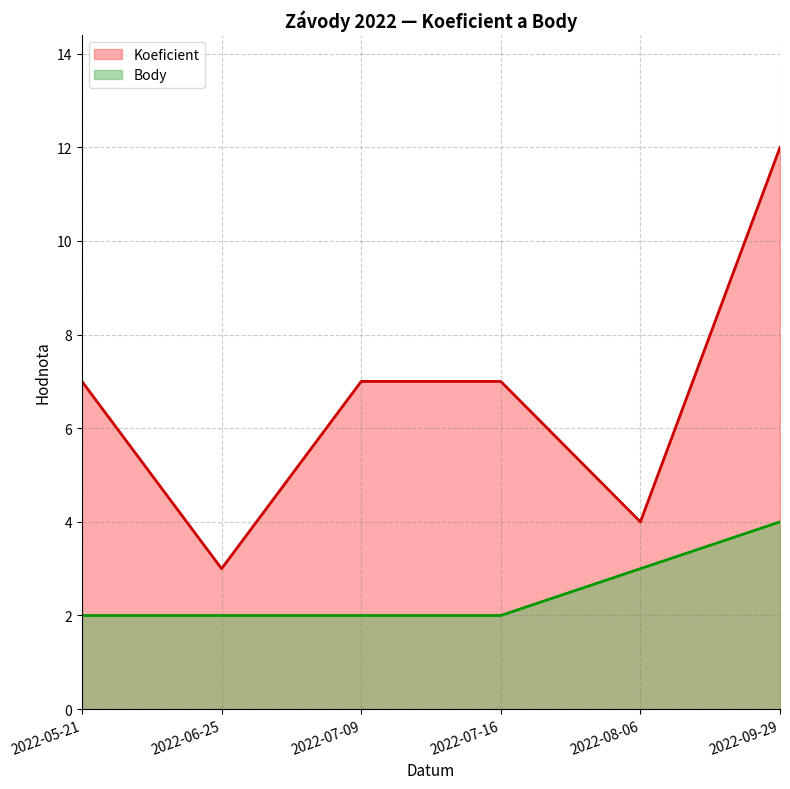

True or false: Body has more than 2 points higher than both neighbors.

False